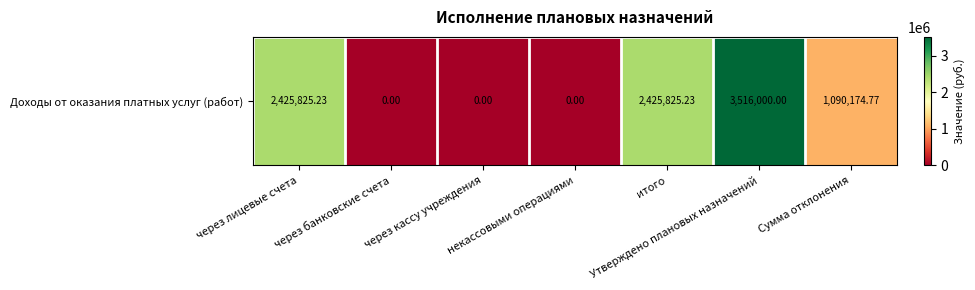

Rank the categories by value from highest to lowest.

Утверждено плановых назначений, через лицевые счета, итого, Сумма отклонения, через банковские счета, через кассу учреждения, некассовыми операциями